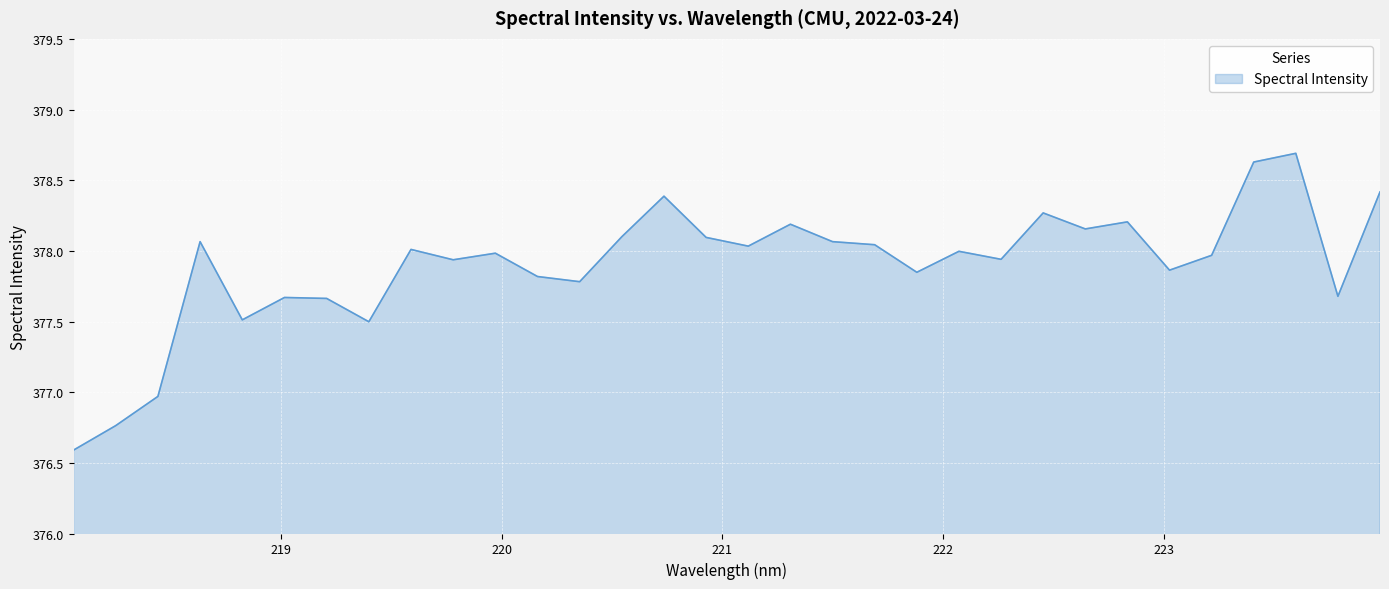

What is the maximum value shown in the chart?

378.7